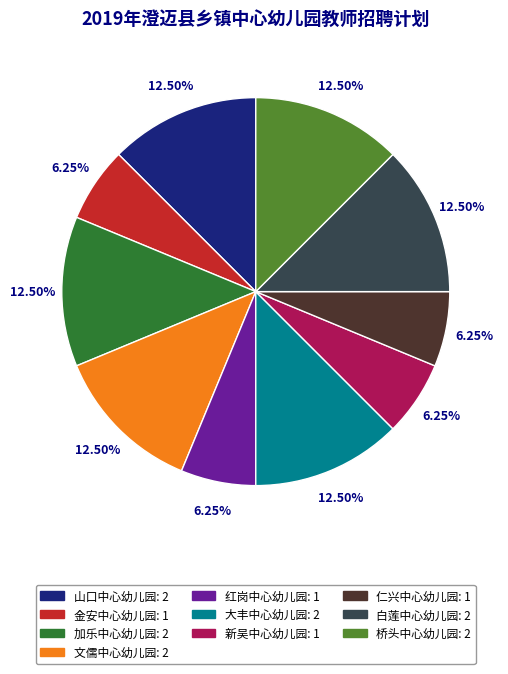

Does 山口中心幼儿园 represent more than half of the total?

No